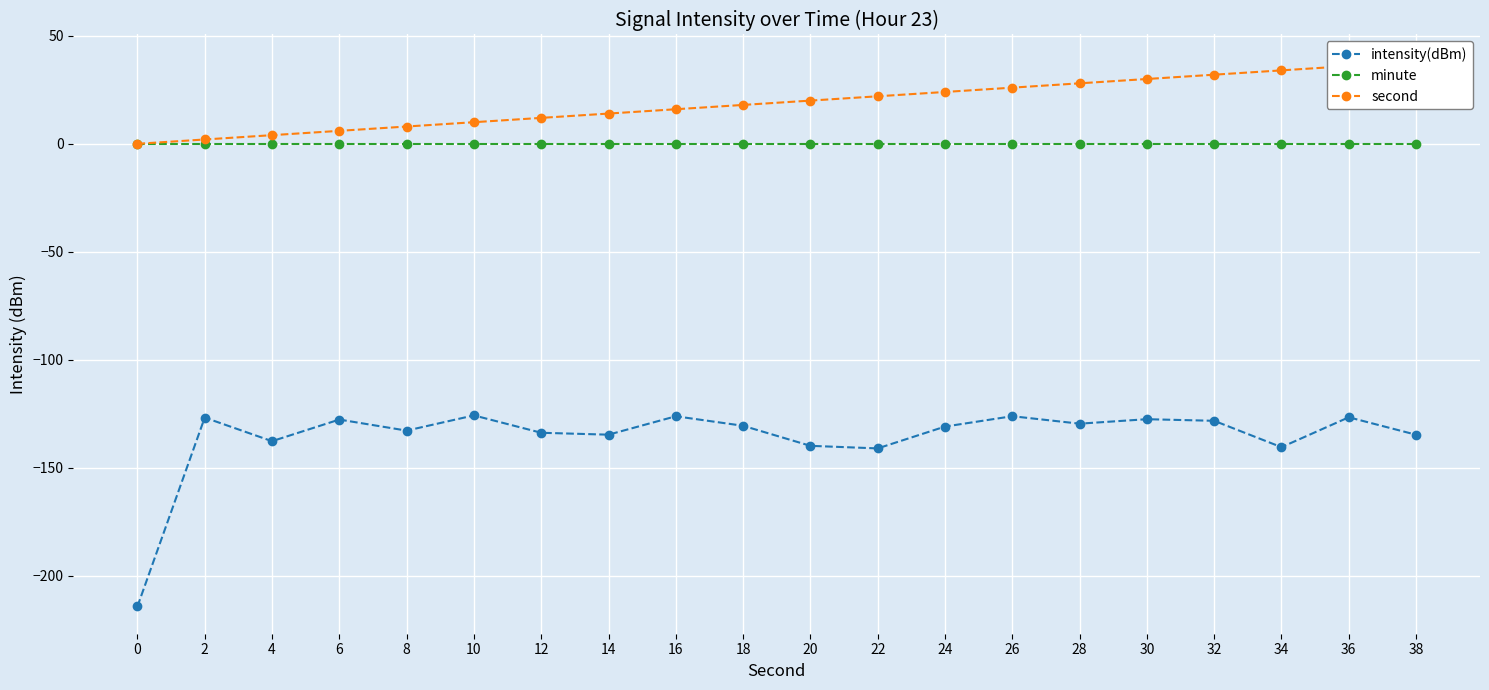

What is the spread (max minus min) of values at 24?

154.9